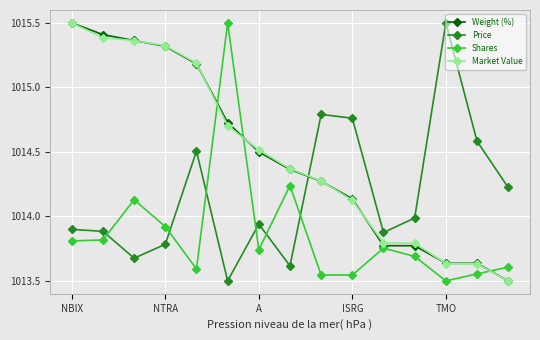

What is the value of the Market Value point at the 5th from the left?

1015.2